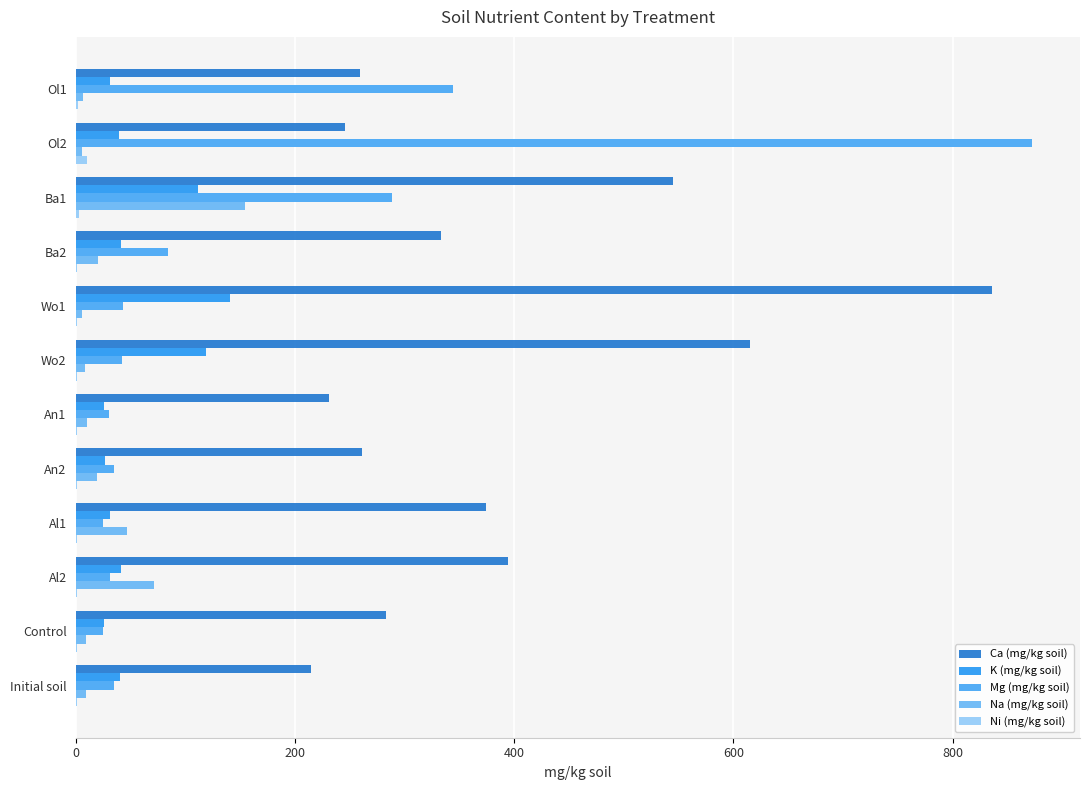

Reading right to left, transcribe all the data shown in this chart.

Ca (mg/kg soil): 214.0	283.0	394.0	373.8	260.9	231.0	614.8	835.9	332.9	544.9	244.9	258.9
K (mg/kg soil): 40.0	25.0	41.0	31.0	26.0	25.0	118.0	140.0	41.0	111.0	39.0	31.0
Mg (mg/kg soil): 34.7	24.5	30.4	24.0	34.0	29.6	41.3	42.6	83.8	288.0	872.8	343.9
Na (mg/kg soil): 9.0	9.0	71.0	46.0	19.0	10.0	8.0	5.0	20.0	154.0	5.0	6.0
Ni (mg/kg soil): 0.6	0.5	0.6	0.6	0.6	0.6	0.5	0.6	0.7	2.1	9.7	1.9